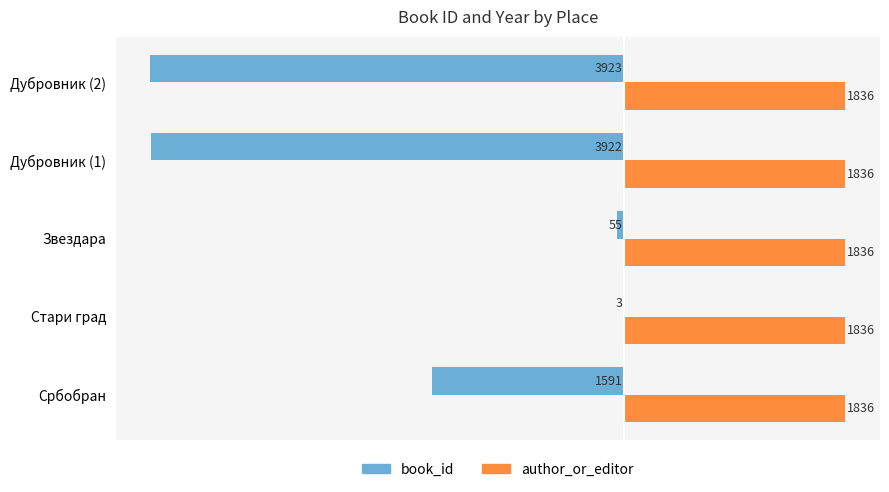

What is the maximum value for author_or_editor?

1836